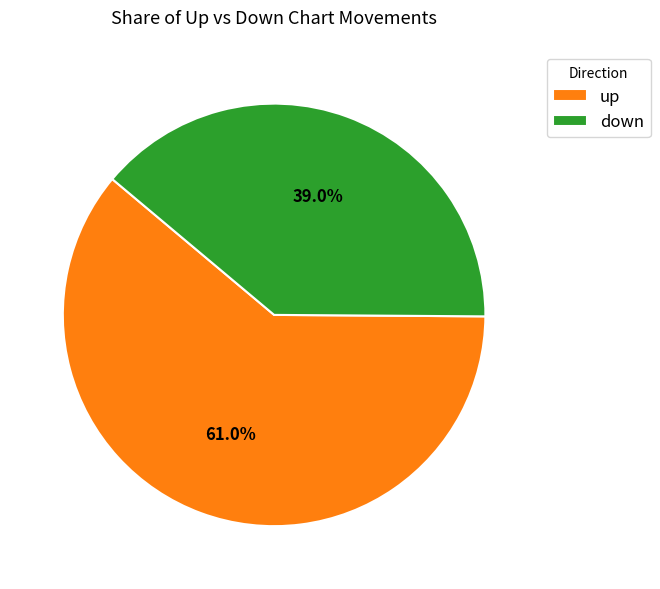

Is it true that up is 55% of the pie?

False